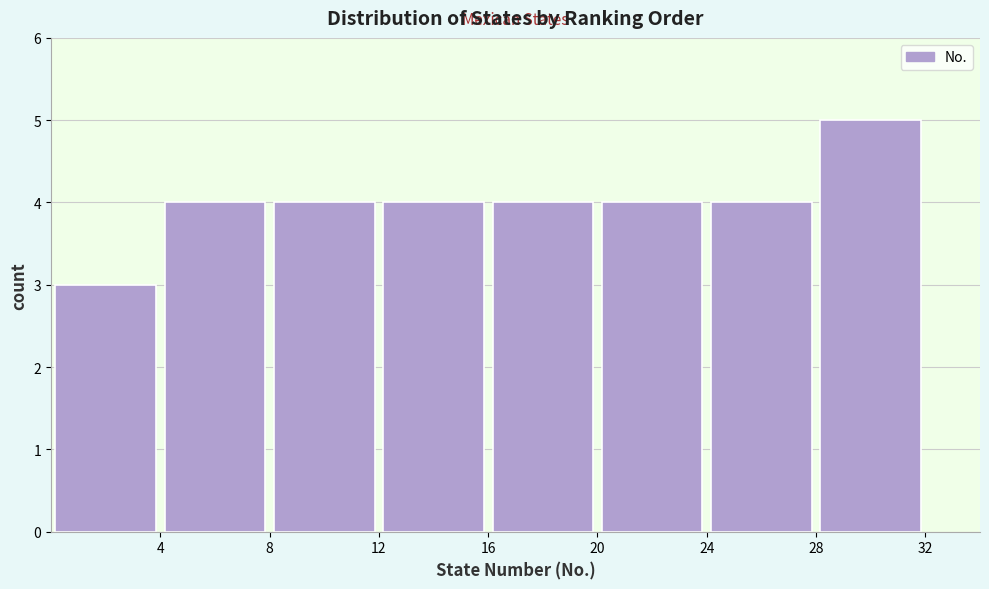

How tall is the bar that spans 8 to 12 on the x-axis? The values are not printed on the chart, so give them approximately, as read against the axis.

4